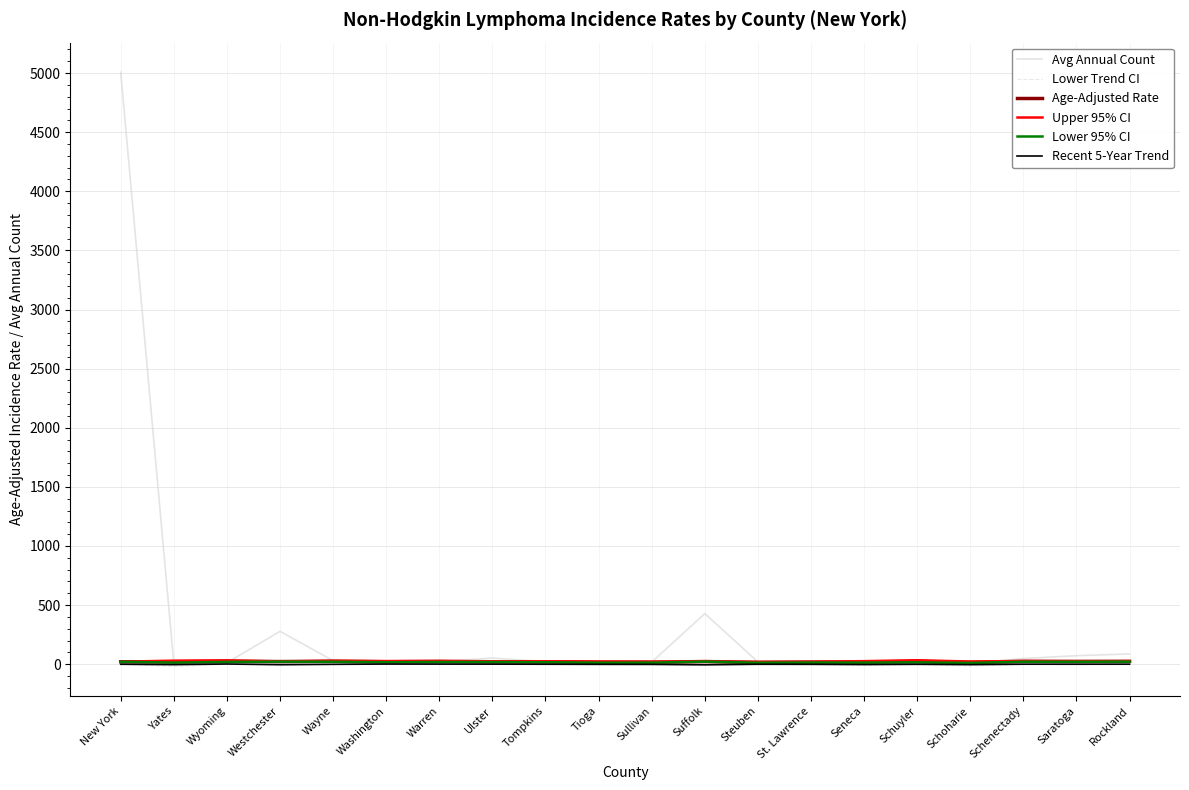

Which series has the widest spread of values?

Avg Annual Count